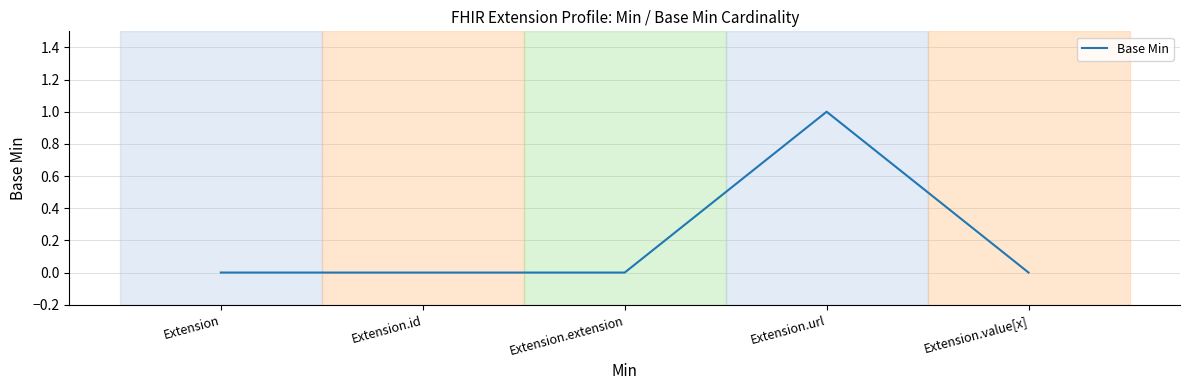

The chart shows a value of 0 at Extension.url. True or false?

False